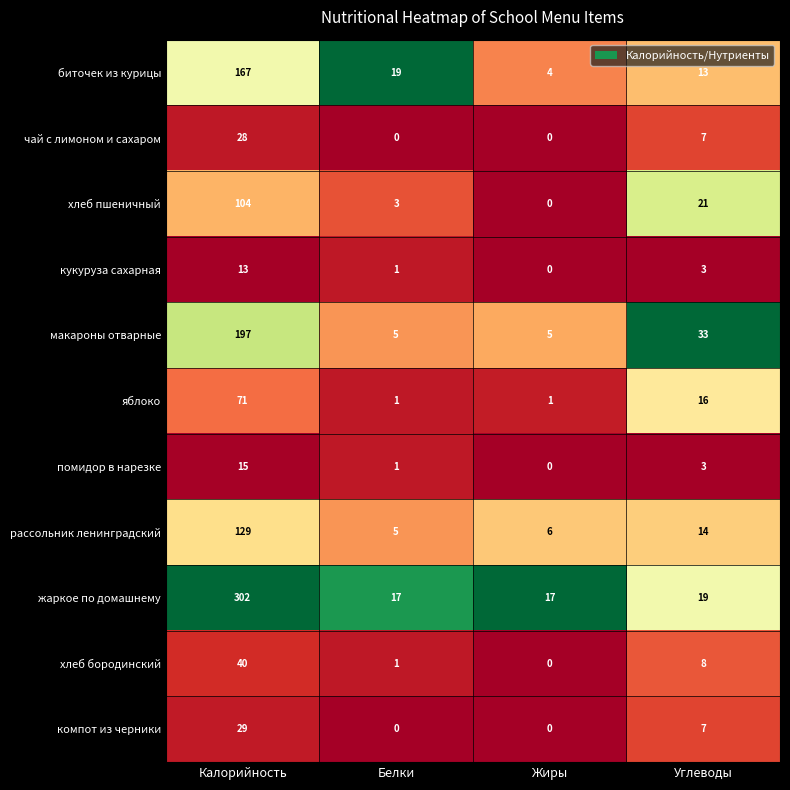

What is the total value across all series at Жиры?

33